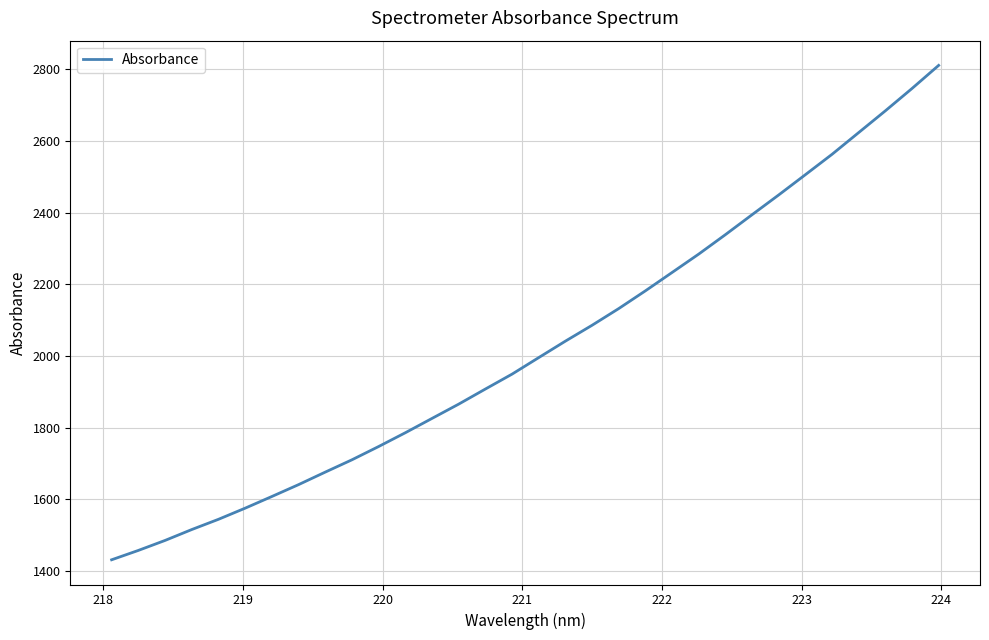

What is the smallest value displayed?

1431.6